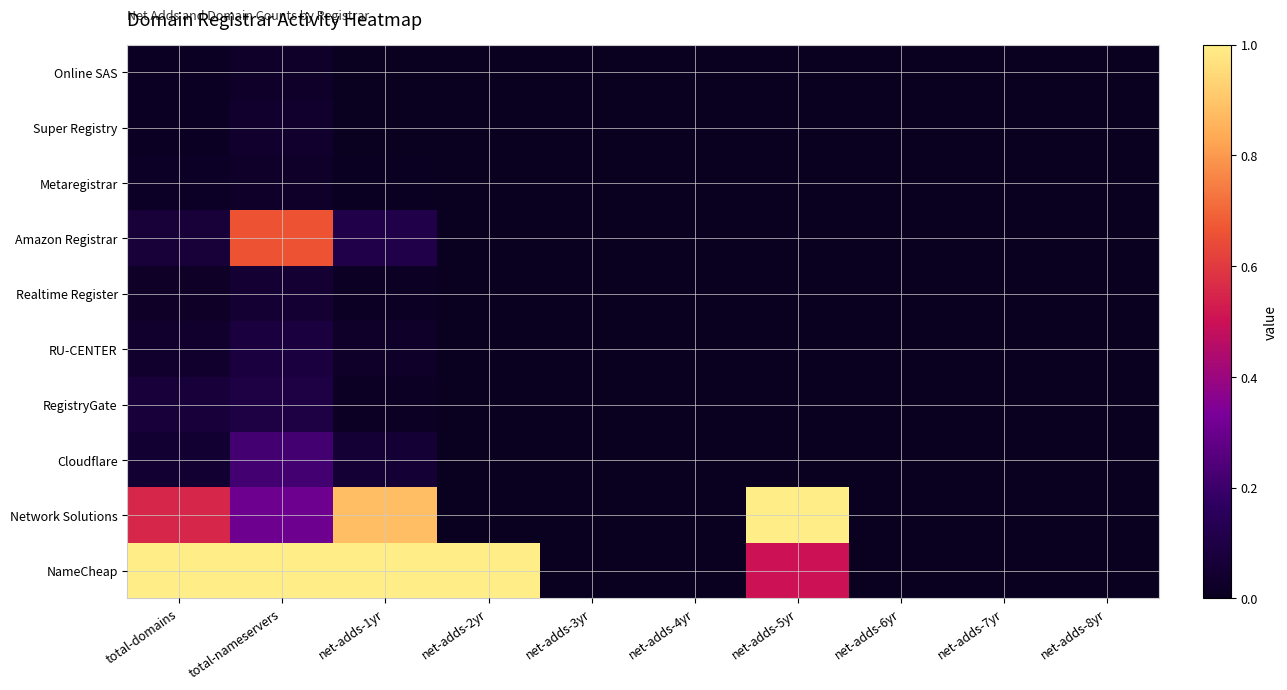

How many data points does each series have?

10